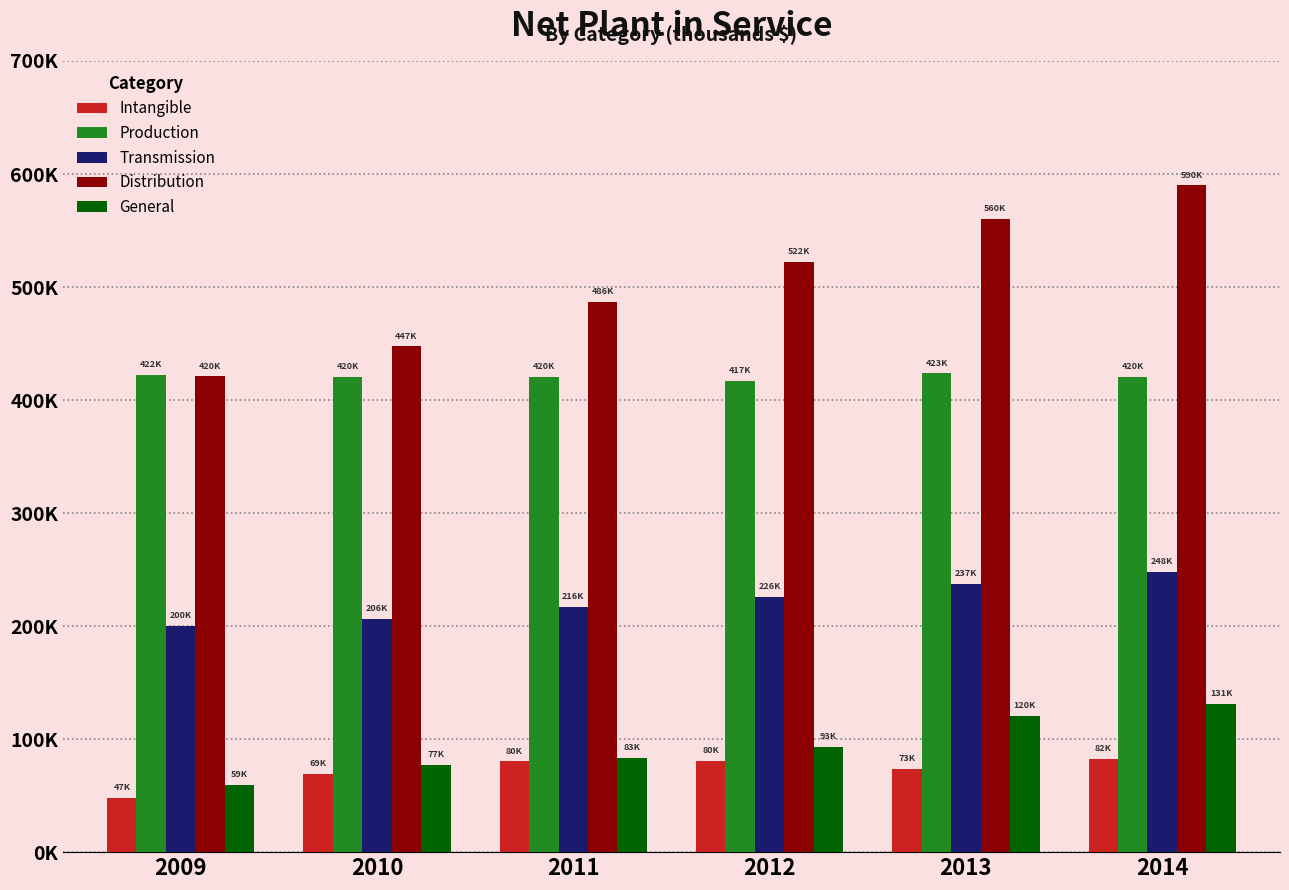

What is the sum of the General values at 2009 and 2014?

190721